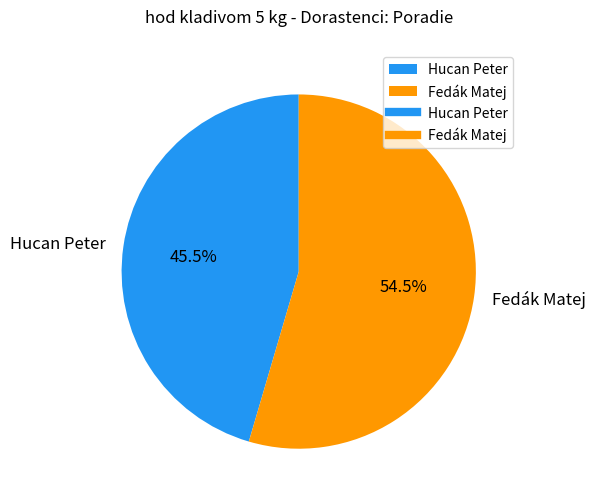

How many segments does this pie chart have?

2